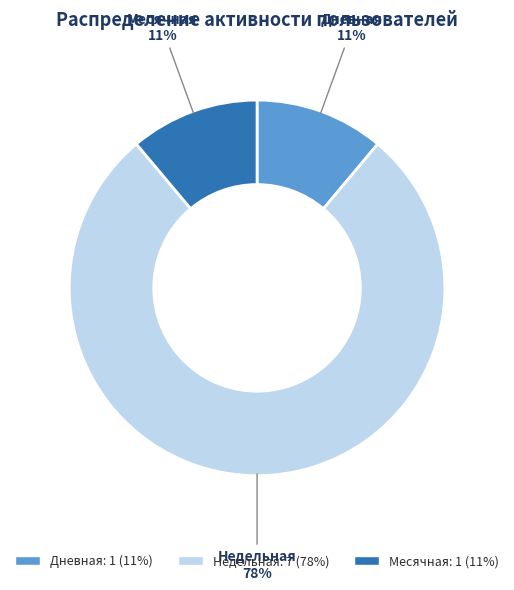

Count the number of slices in the pie.

3